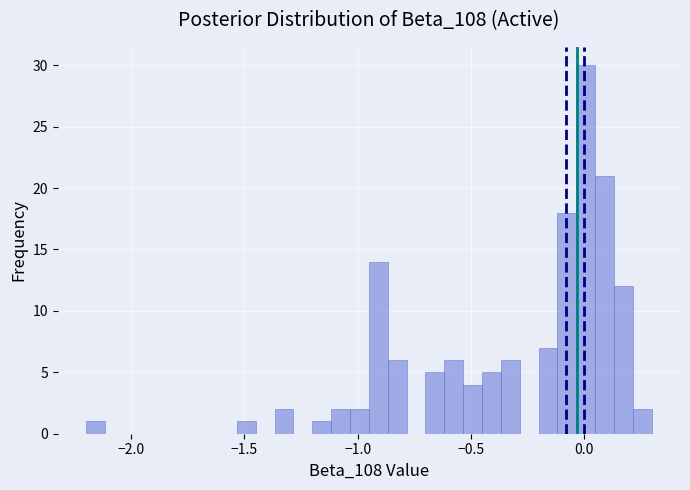

Read against the x-axis, roughly where is the centre of the tallest bar?

0.00